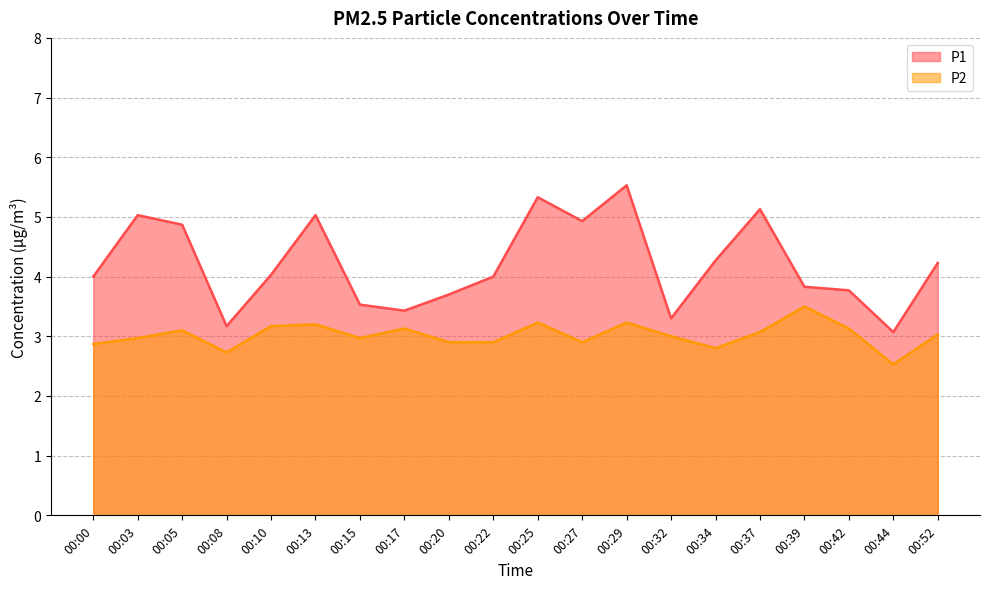

Rank the series by their maximum value, from lowest to highest.

P2, P1